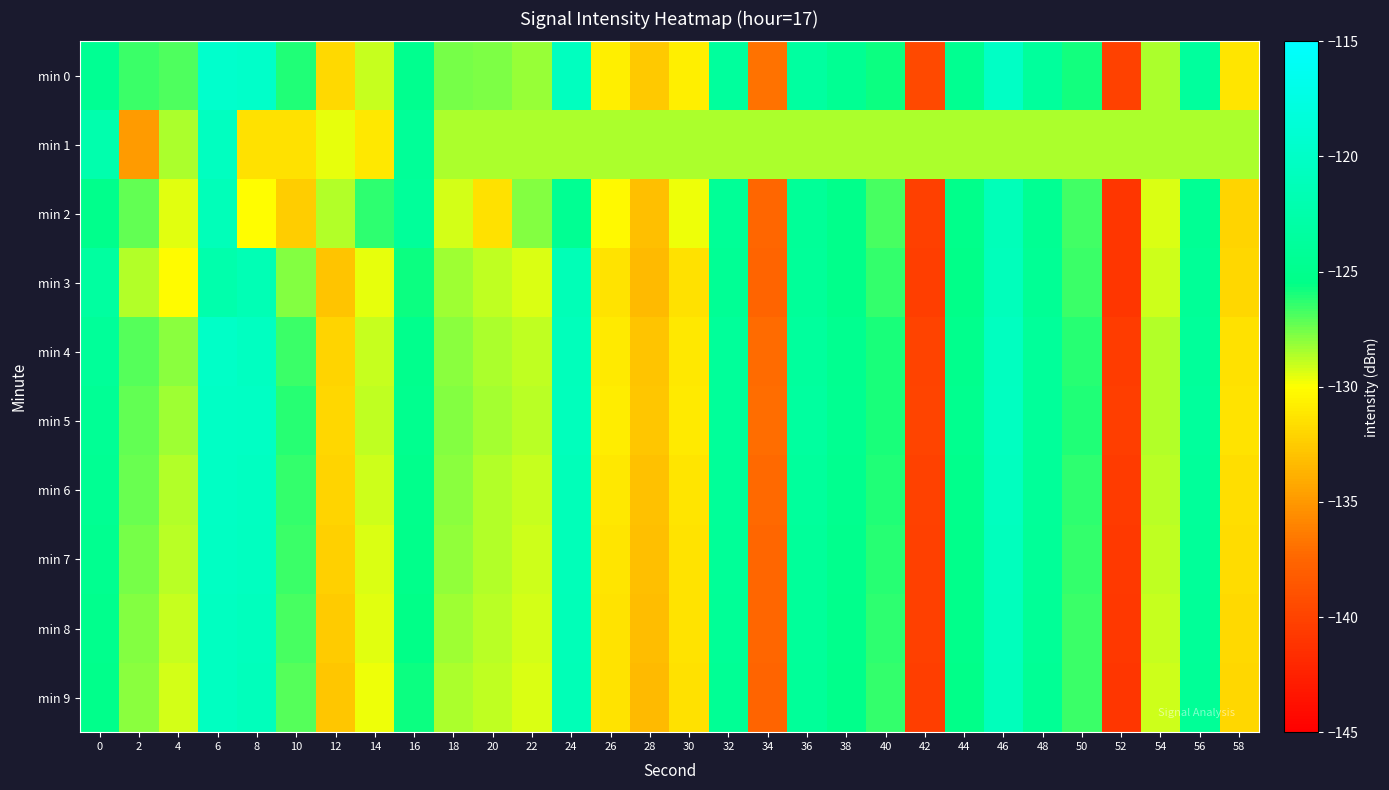

What is the difference between the highest and lowest values at 24?

7.9